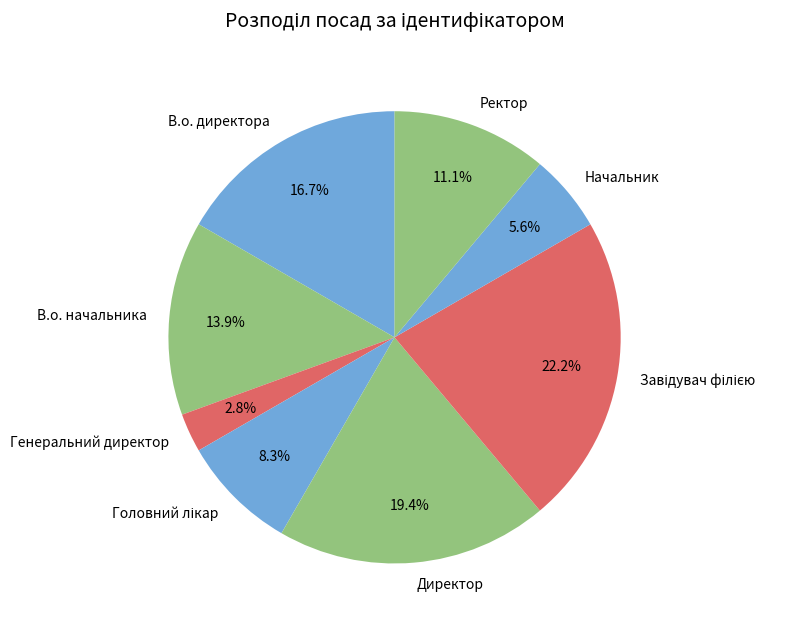

Between Директор and Начальник, which is larger?

Директор